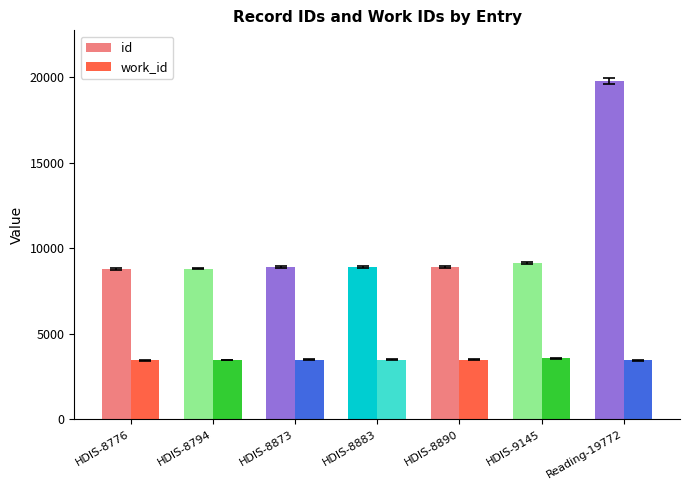

Is it true that work_id equals 3546 at HDIS-9145?

True